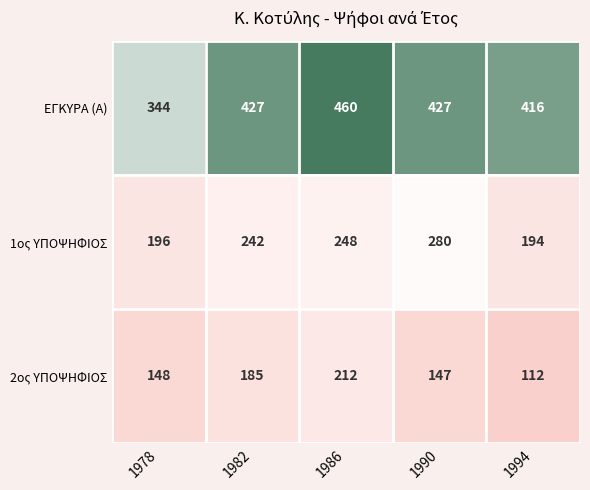

At which category does the chart reach its minimum across all series?

1994